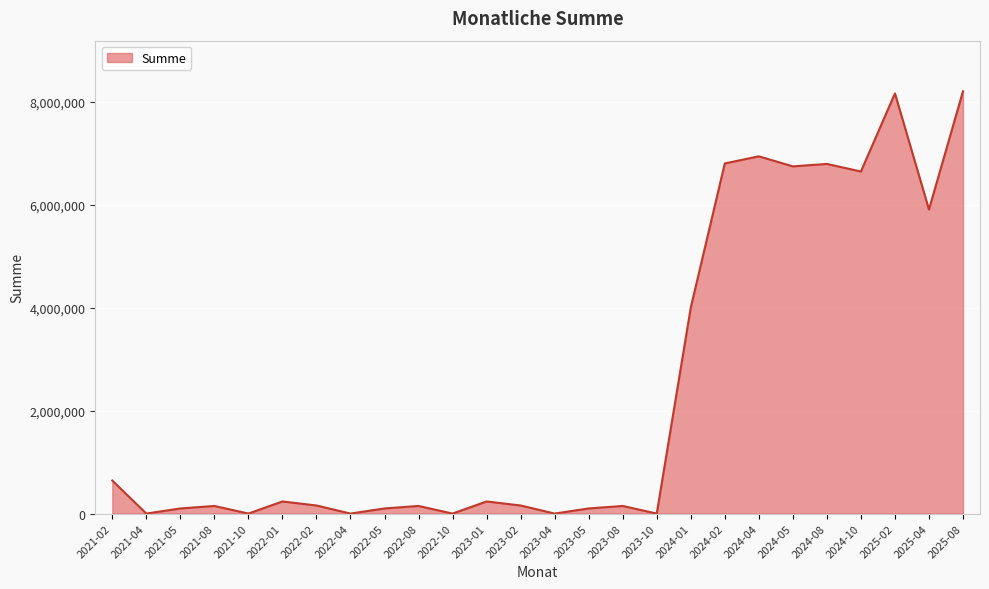

How many values are below 156847?

12